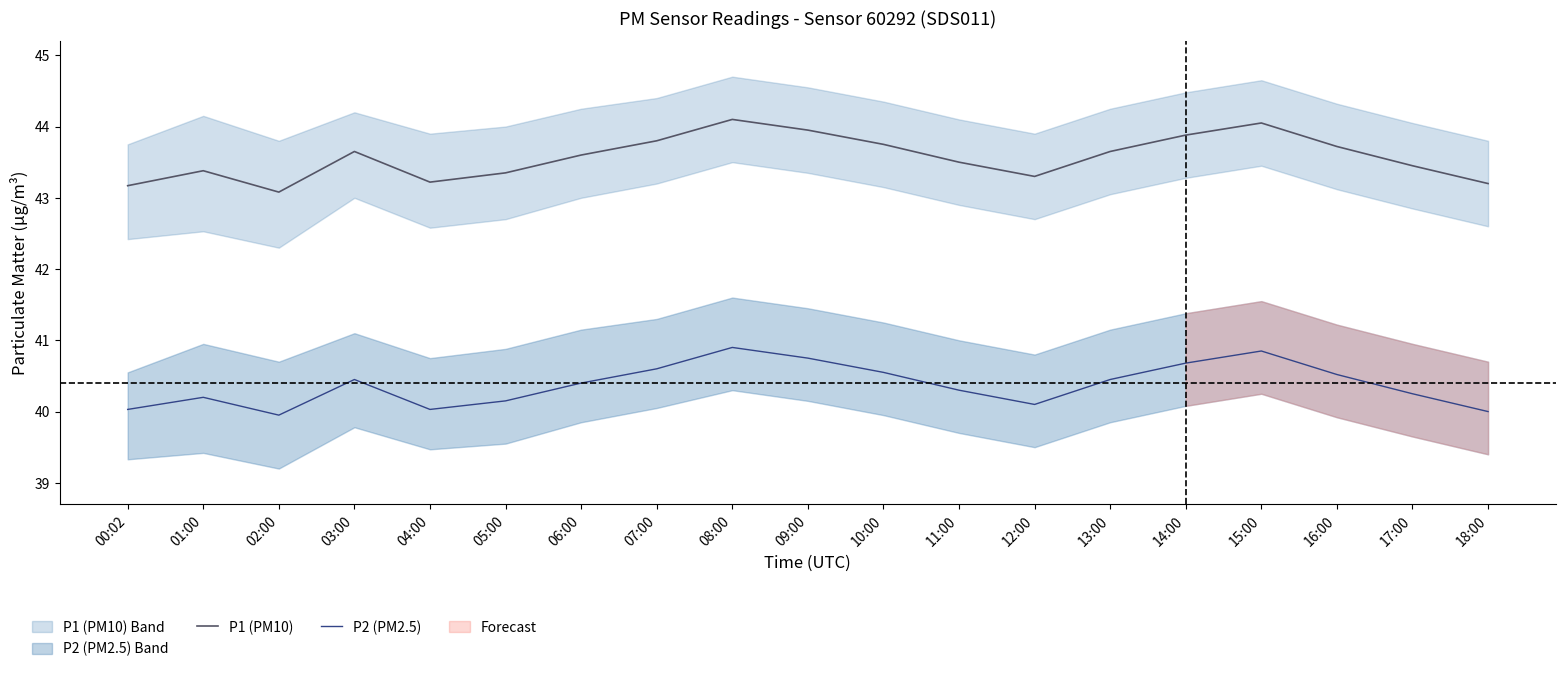

Is the value of P2 (PM2.5) at 17:00 greater than the value of P1 (PM10) at 02:00?

No